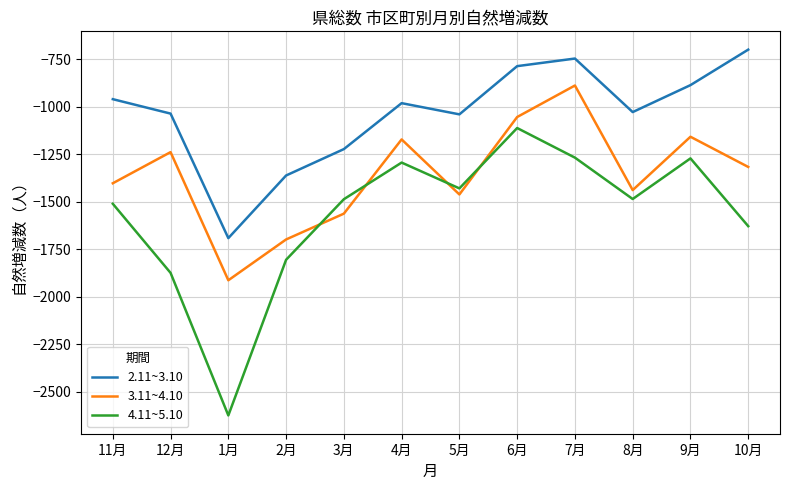

Where is the first local maximum for 2.11~3.10?

4月